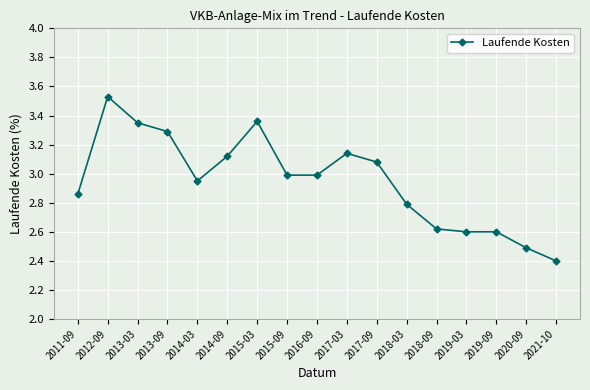

At which category does the chart reach its peak across all series?

2012-09